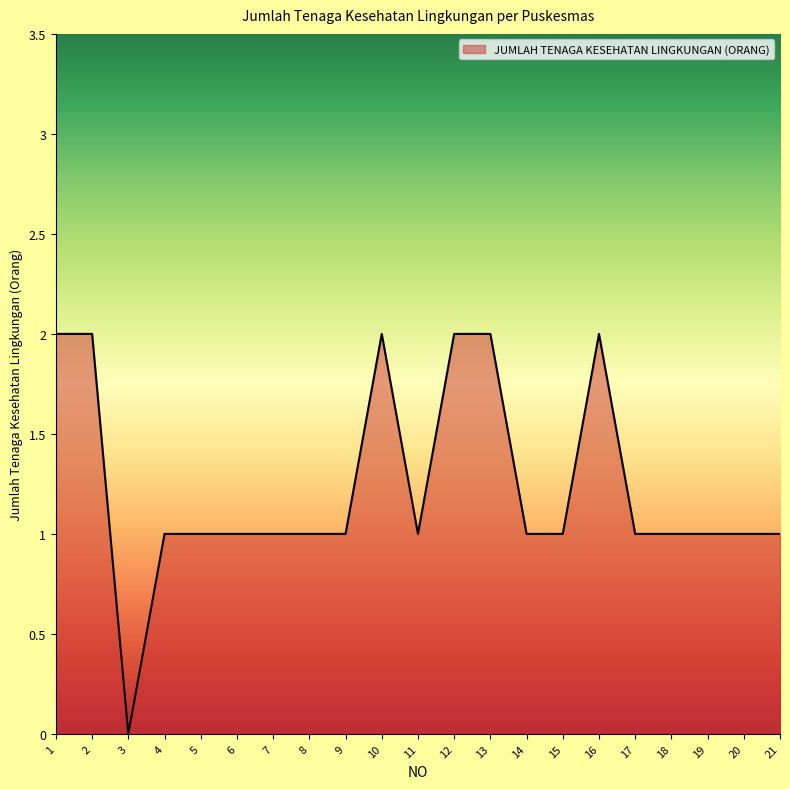

The value at 16 is 2. True or false?

True